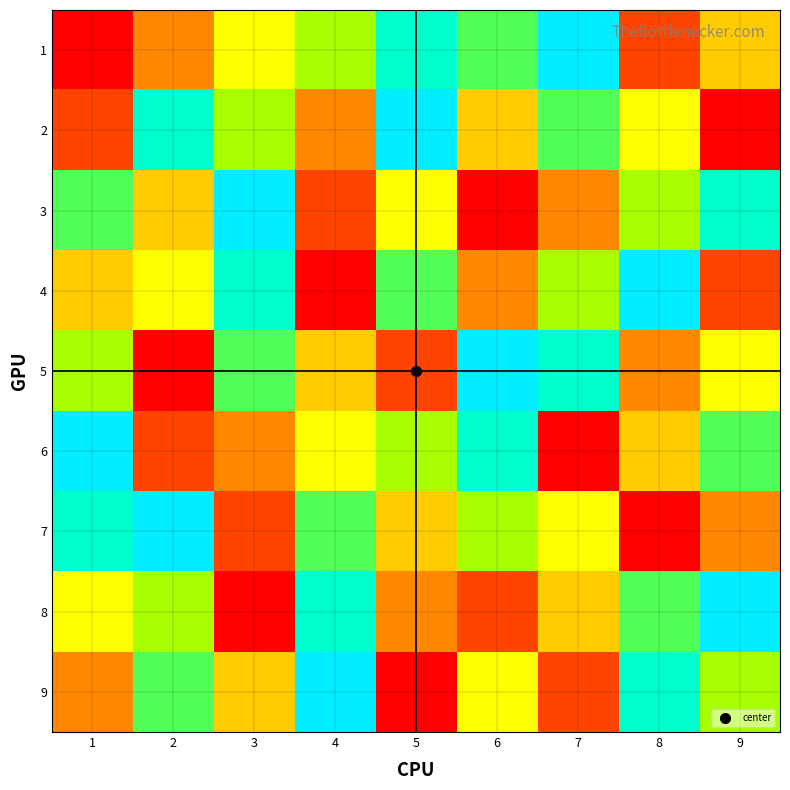

Reading left to right, extract all data points from this chart.

1: 1=1	2=3	3=5	4=6	5=8	6=7	7=9	8=2	9=4
2: 1=2	2=8	3=6	4=3	5=9	6=4	7=7	8=5	9=1
3: 1=7	2=4	3=9	4=2	5=5	6=1	7=3	8=6	9=8
4: 1=4	2=5	3=8	4=1	5=7	6=3	7=6	8=9	9=2
5: 1=6	2=1	3=7	4=4	5=2	6=9	7=8	8=3	9=5
6: 1=9	2=2	3=3	4=5	5=6	6=8	7=1	8=4	9=7
7: 1=8	2=9	3=2	4=7	5=4	6=6	7=5	8=1	9=3
8: 1=5	2=6	3=1	4=8	5=3	6=2	7=4	8=7	9=9
9: 1=3	2=7	3=4	4=9	5=1	6=5	7=2	8=8	9=6